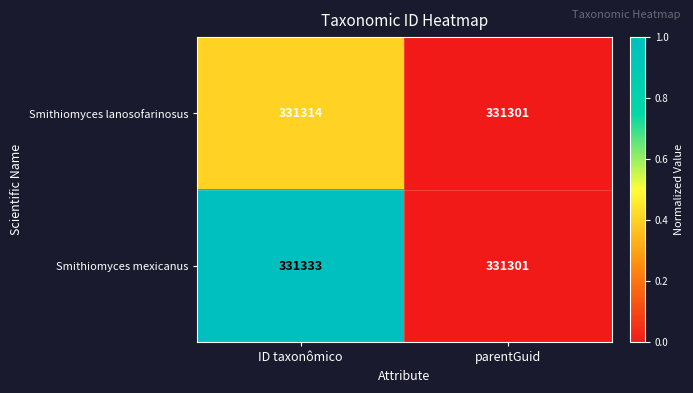

What is the average value of the Smithiomyces lanosofarinosus series?

331308